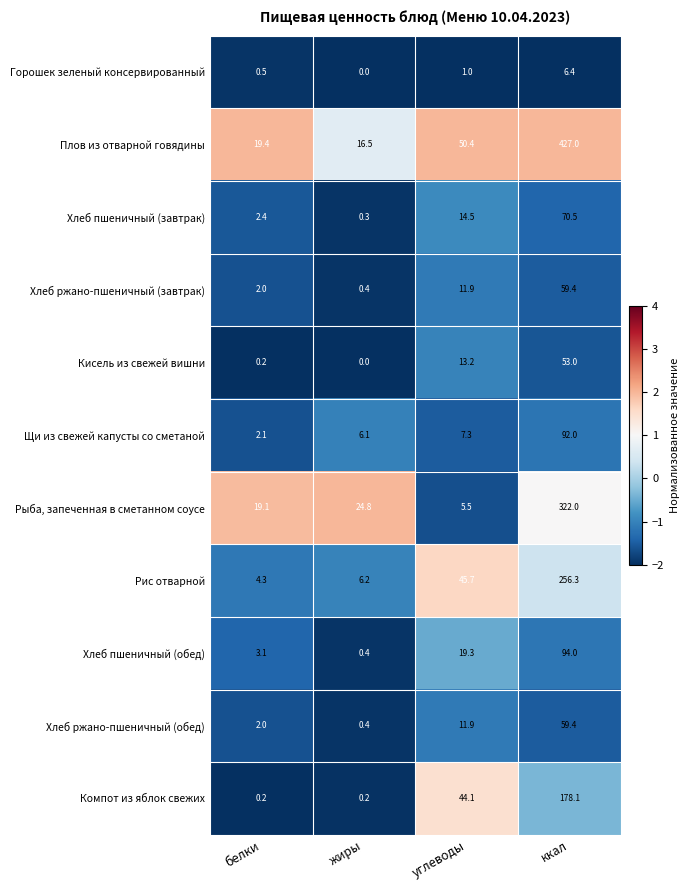

The Горошек зеленый консервированный series shows 0.0 at жиры. True or false?

True